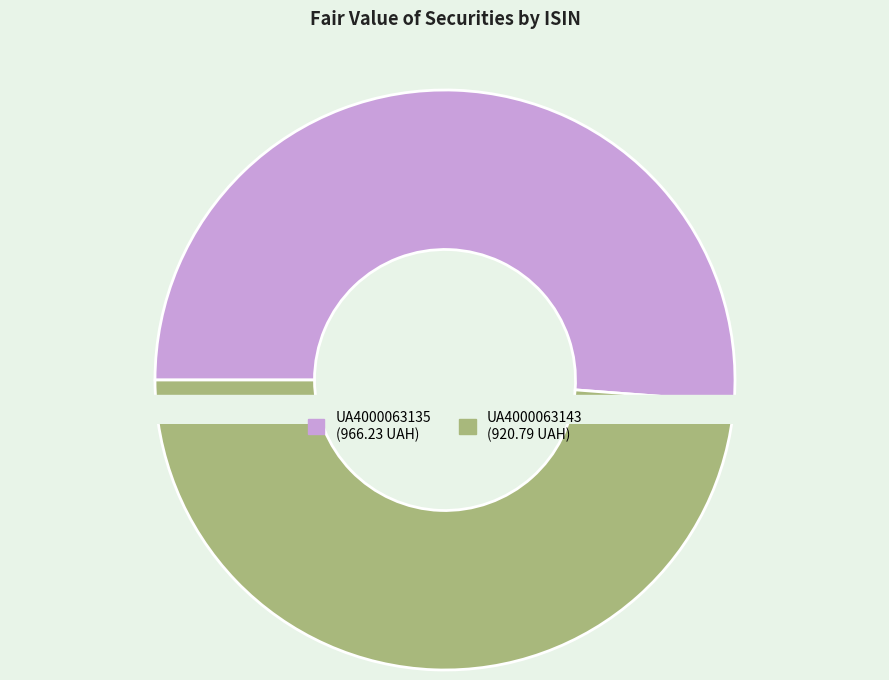

Which category accounts for the majority?

UA4000063135